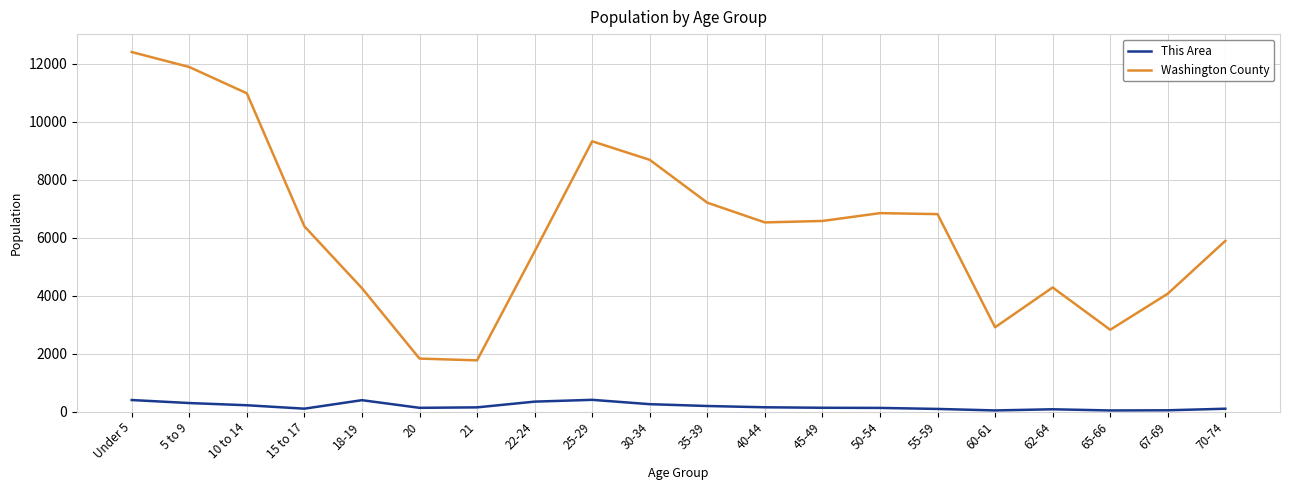

The value of This Area at 25-29 is 409. True or false?

True